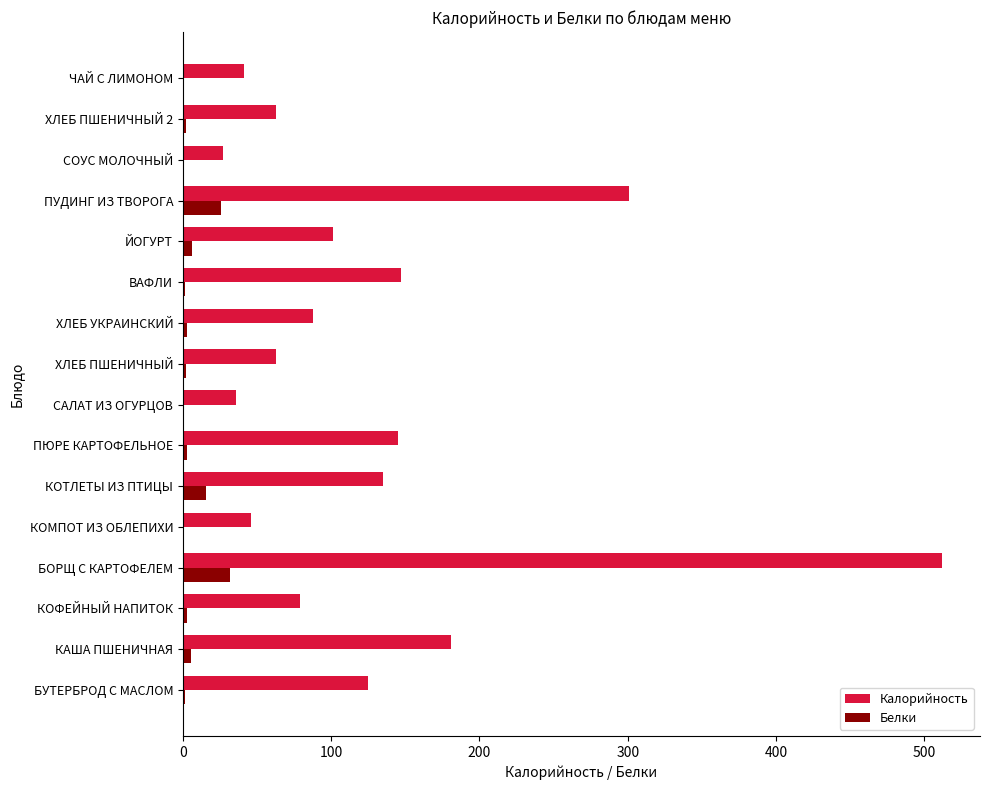

True or false: Калорийность has a value of 86.7 at КАША ПШЕНИЧНАЯ.

False